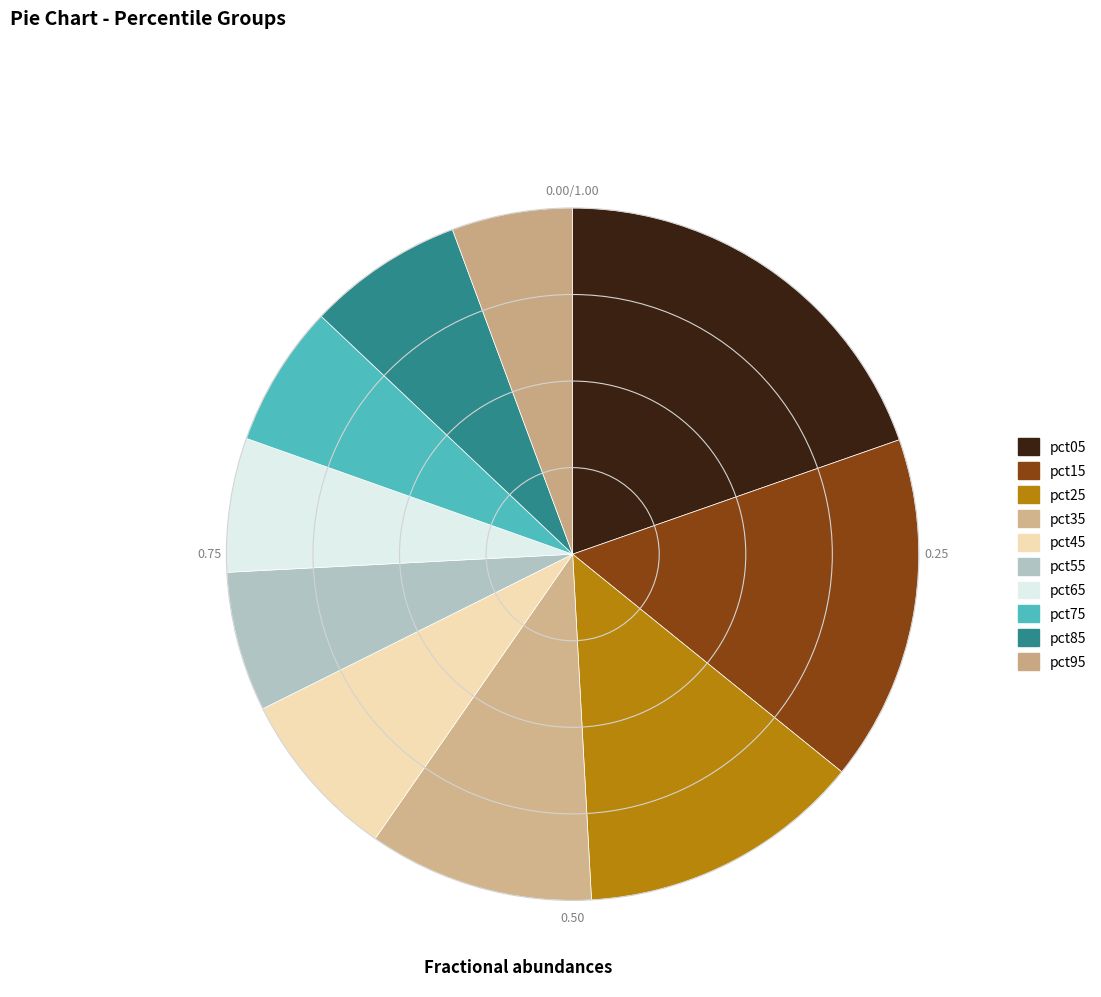

Is there any slice that represents more than half of the pie?

No